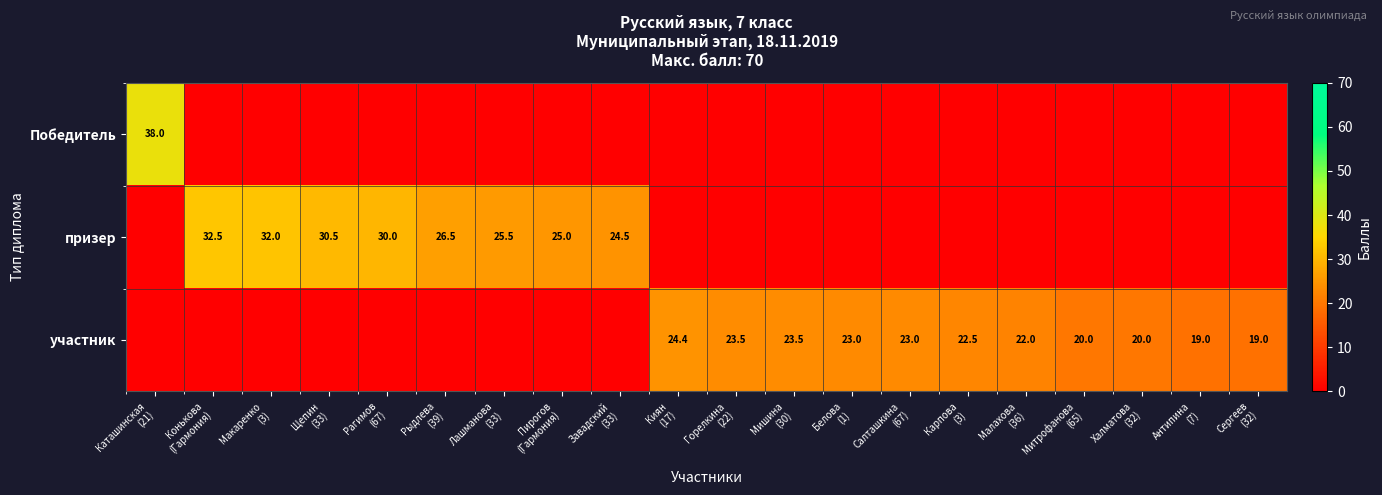

At how many categories does at least one series exceed 31?

3